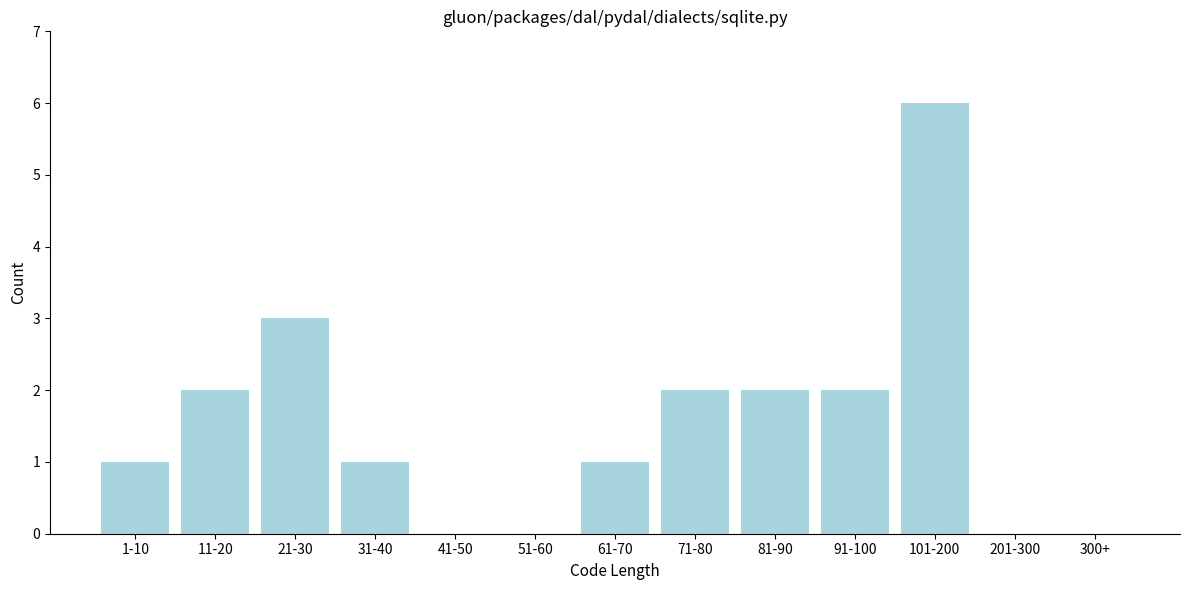

Reading right to left, list all the values displayed in this chart.

300+=0	201-300=0	101-200=6	91-100=2	81-90=2	71-80=2	61-70=1	51-60=0	41-50=0	31-40=1	21-30=3	11-20=2	1-10=1